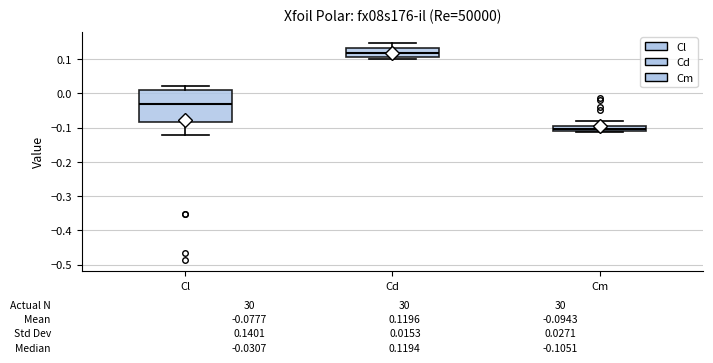

Comparing the boxes themselves (not the whiskers), which one is the tallest?

Cl